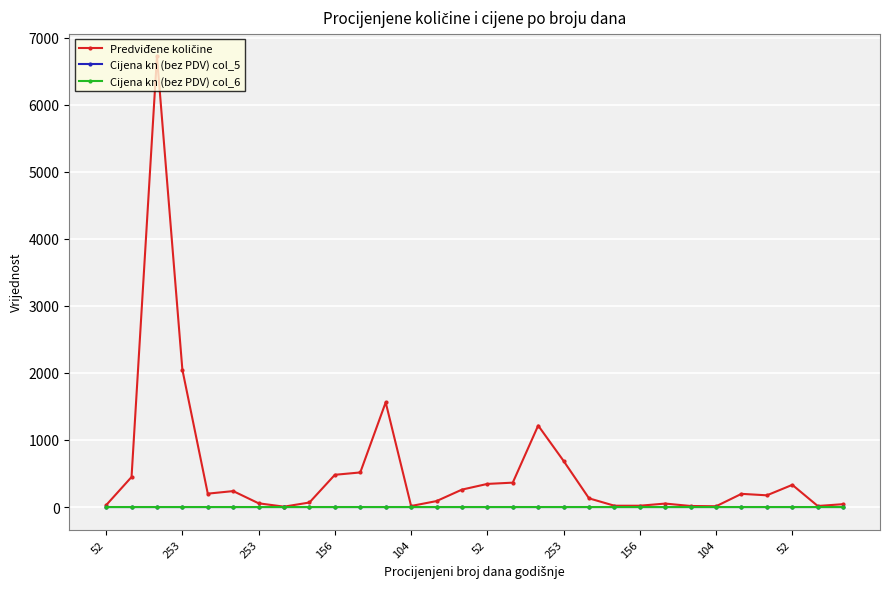

What is the value of the Cijena kn (bez PDV) col_6 point at the 11th from the left?

0.4